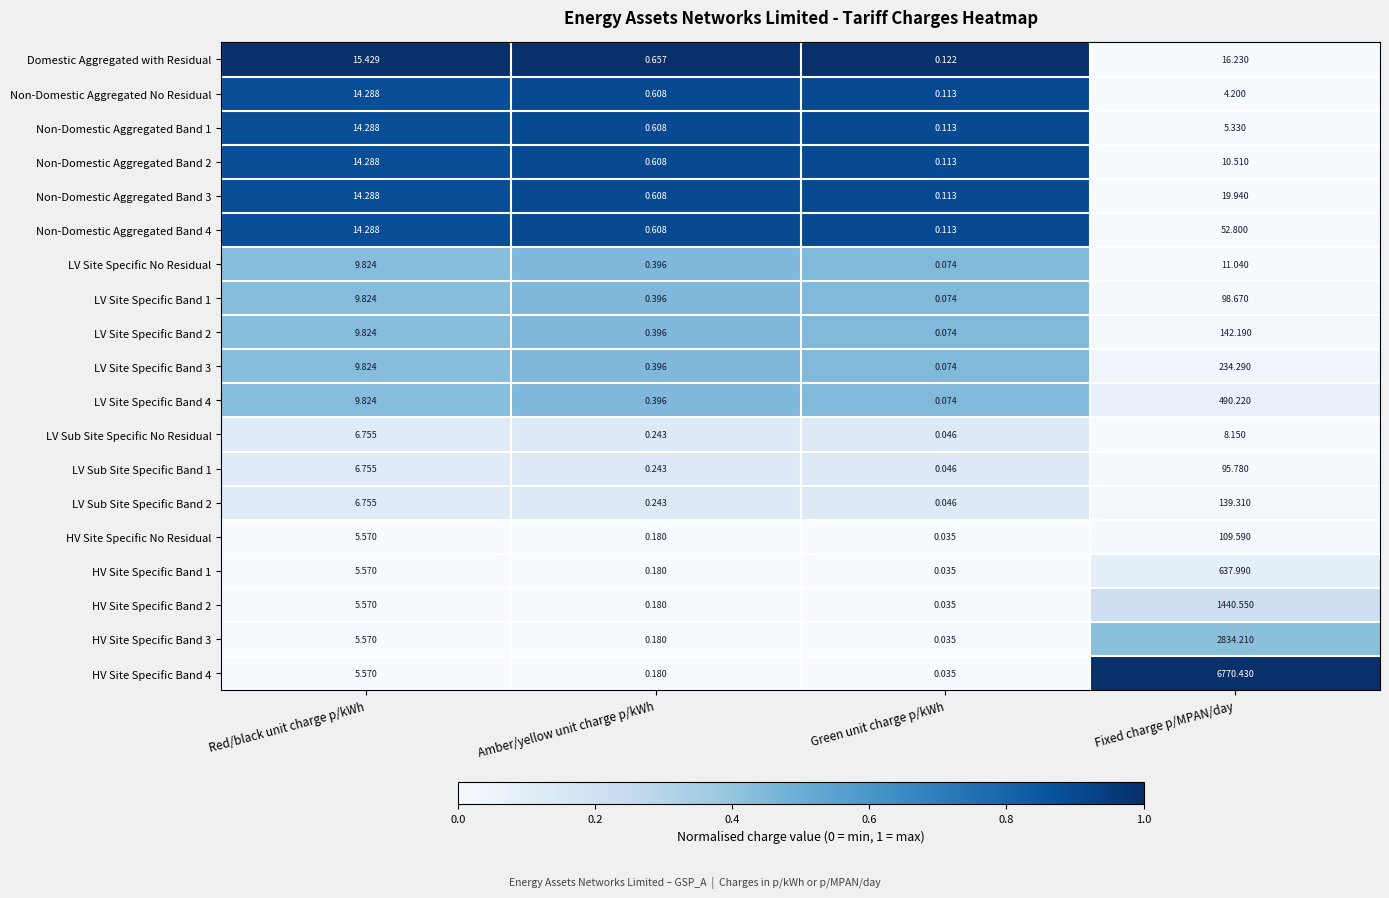

At which label does HV Site Specific No Residual first exceed 5?

Red/black unit charge p/kWh